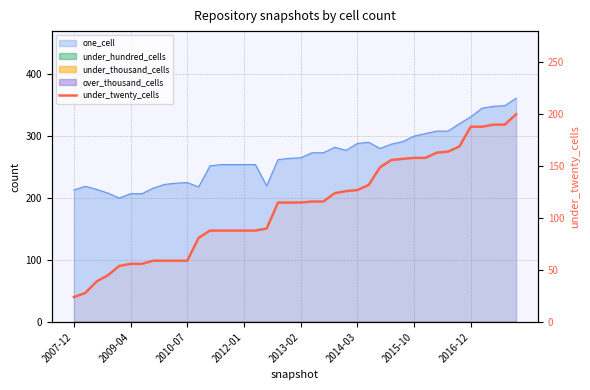

What is the difference between the maximum and minimum values?

176